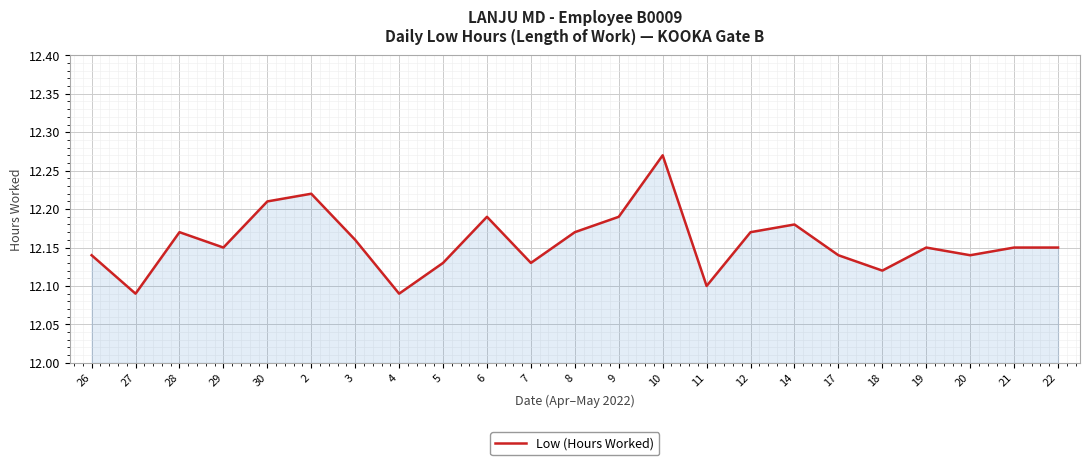

The chart shows a value of 4.1 at 10. True or false?

False